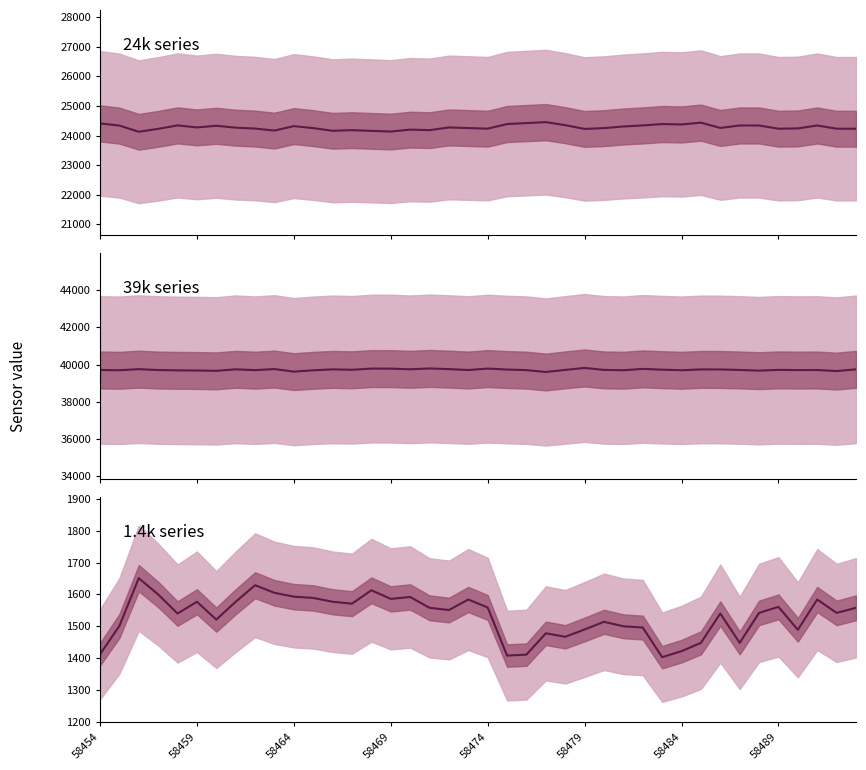

True or false: col_515 has a value of 2577 at 39.

False